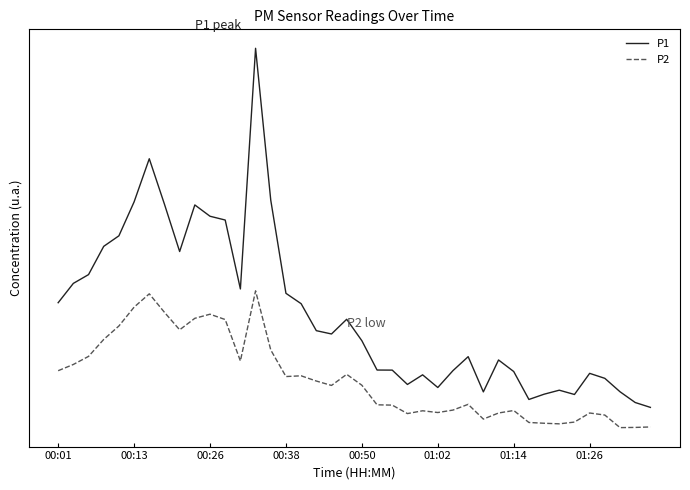

Does the chart display data point markers on the line(s)?

No